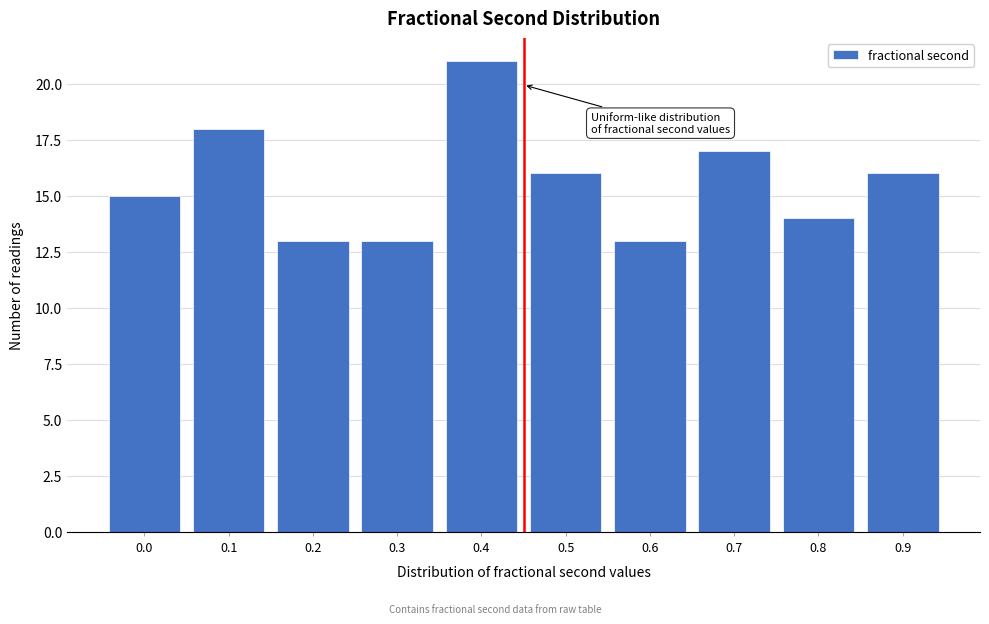

Reading right to left, extract all data points from this chart.

0.9=16	0.8=14	0.7=17	0.6=13	0.5=16	0.4=21	0.3=13	0.2=13	0.1=18	0.0=15